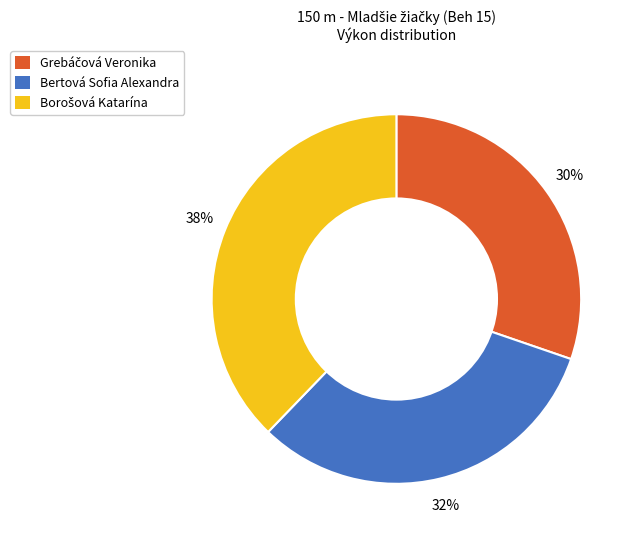

What percentage is the Bertová Sofia Alexandra slice, to the nearest percent?

32%